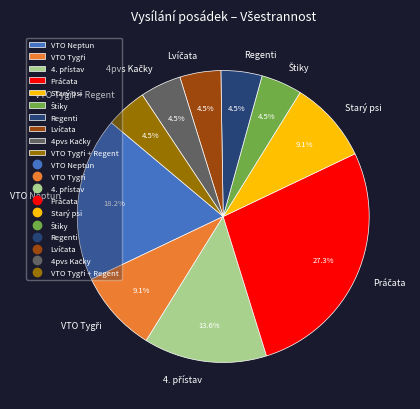

Is there any slice that represents more than half of the pie?

No